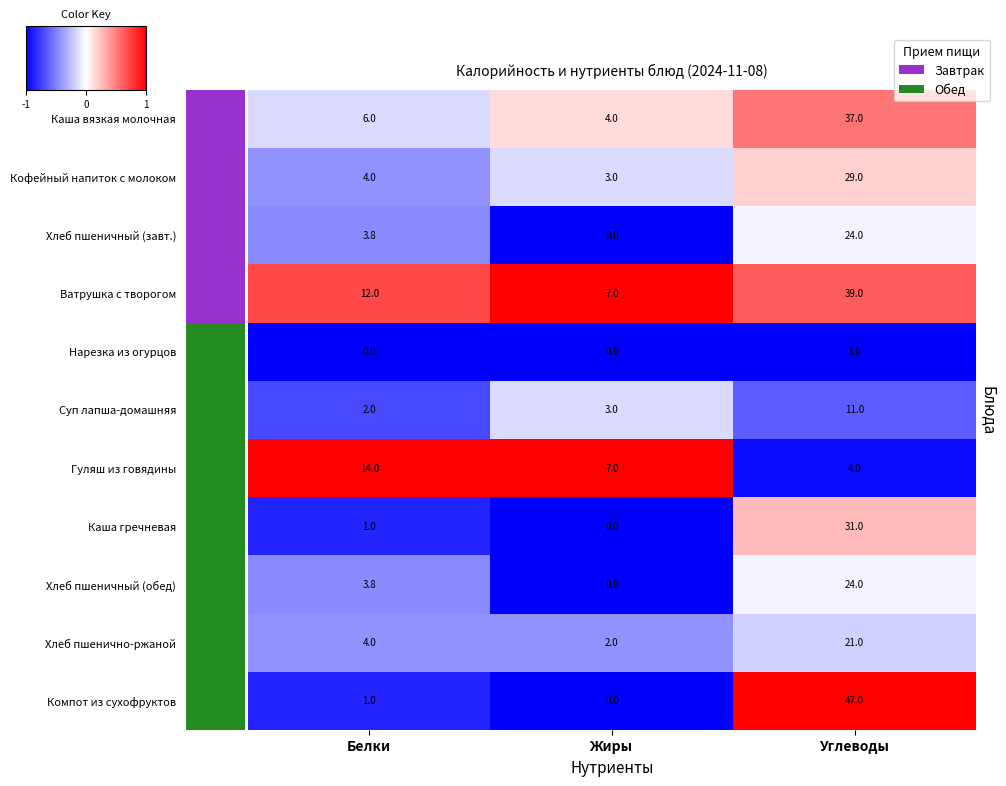

At which category is the sum across all series the highest?

Углеводы